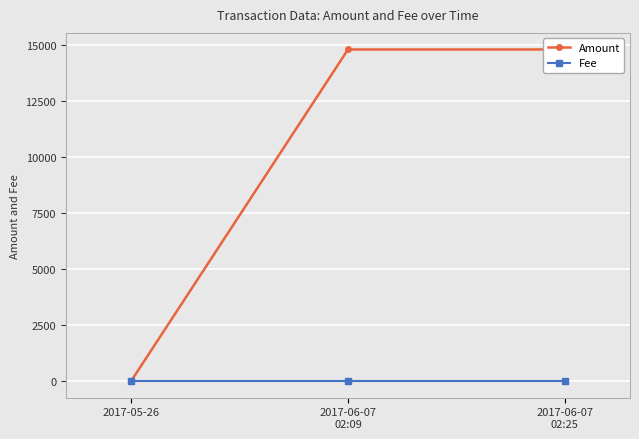

How many lines are shown in the chart?

2